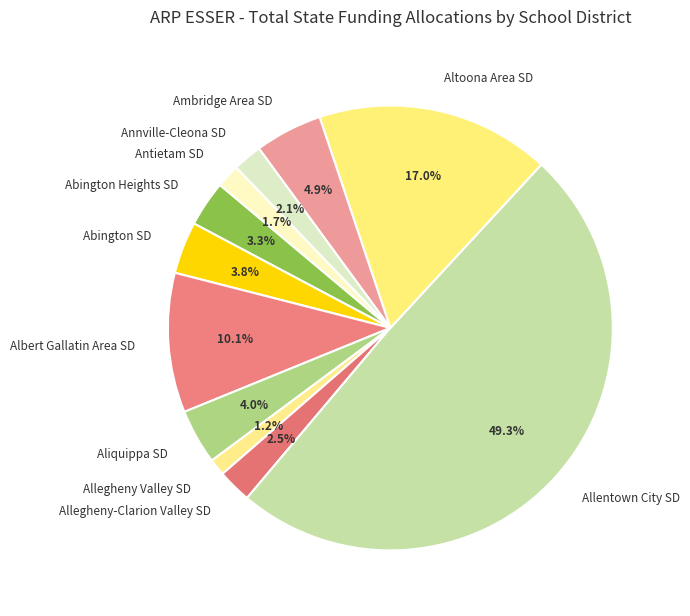

How many segments does this pie chart have?

11